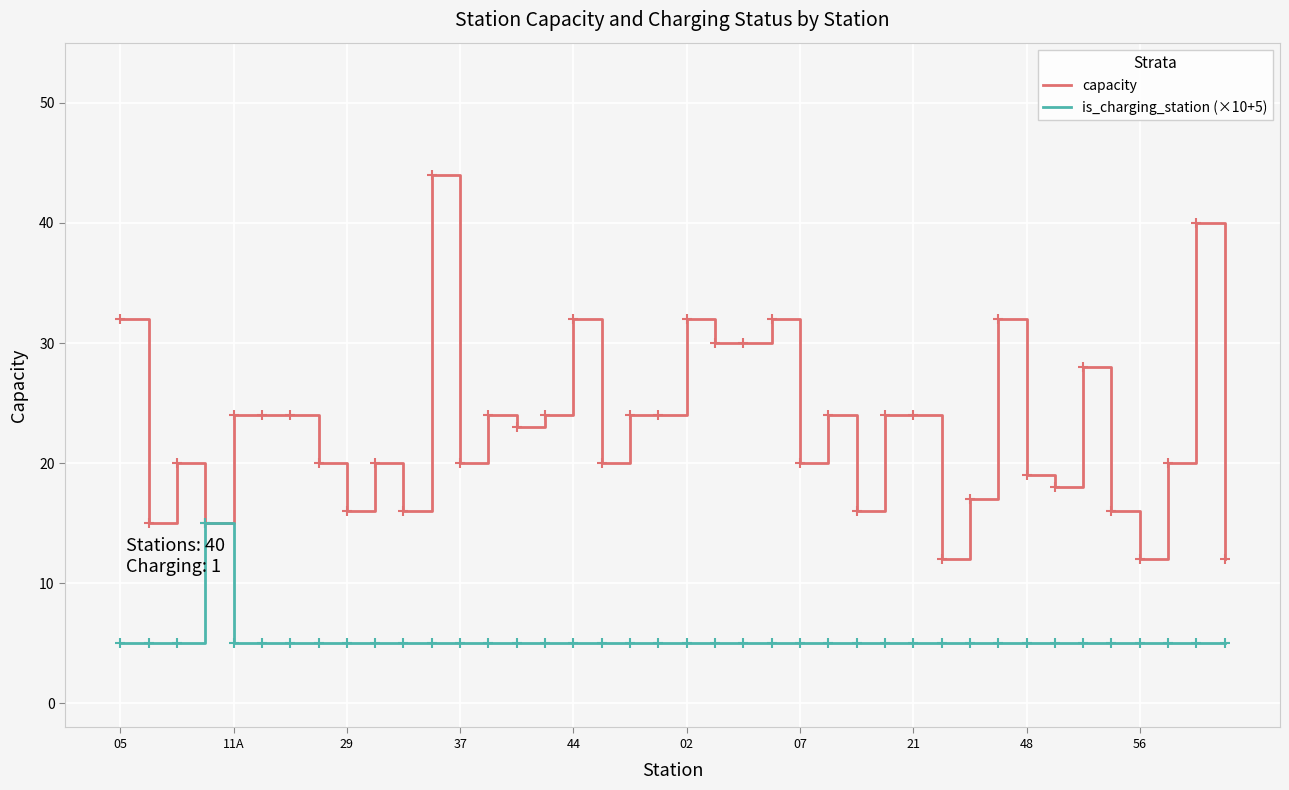

Does the chart have visible grid lines?

Yes